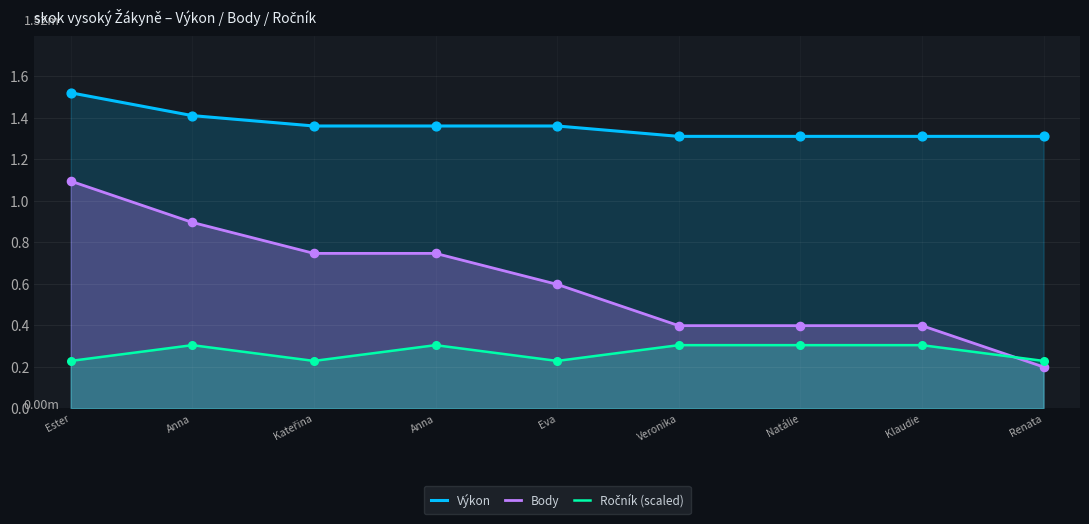

What are all the series names shown in the legend?

Výkon, Body, Ročník (scaled)